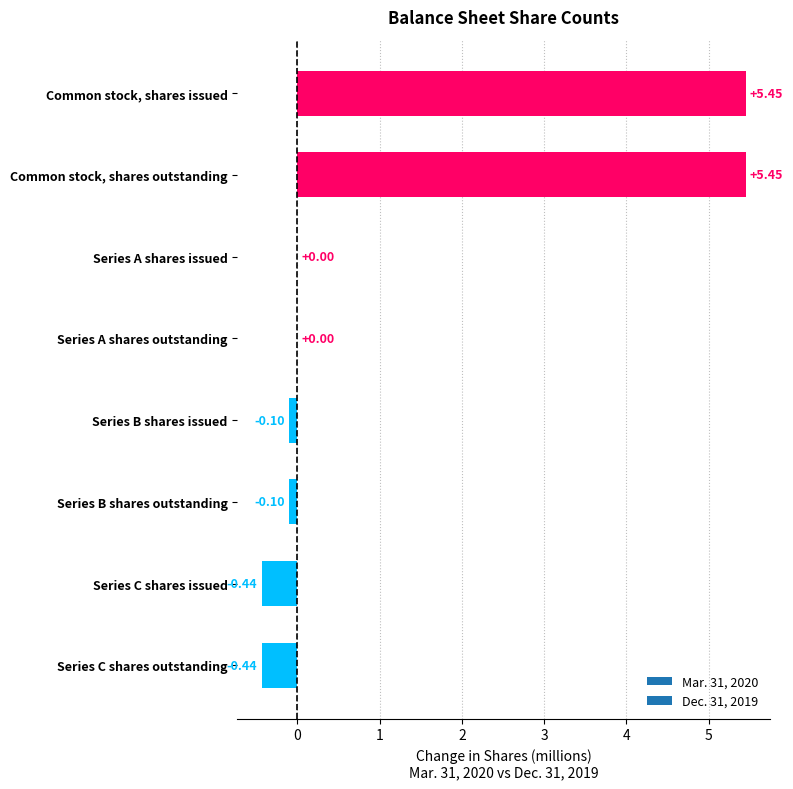

True or false: the data shows 7.1 at Common stock, shares outstanding.

False